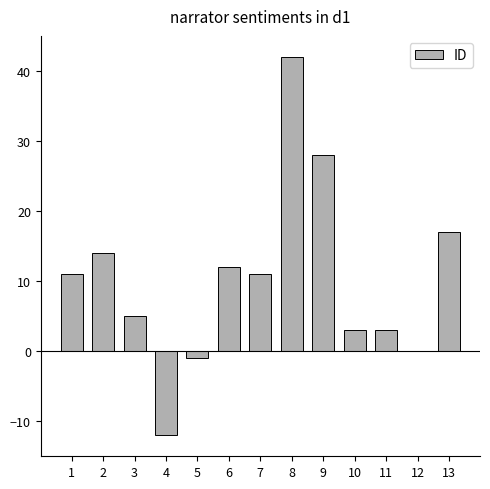

Between 9 and 1, which is larger?

9